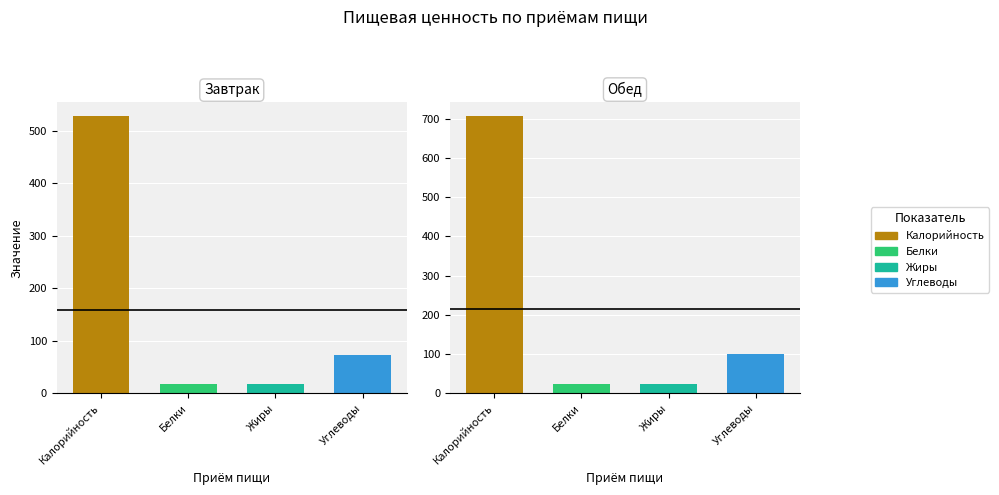

The Углеводы series shows 129.7 at Завтрак. True or false?

False